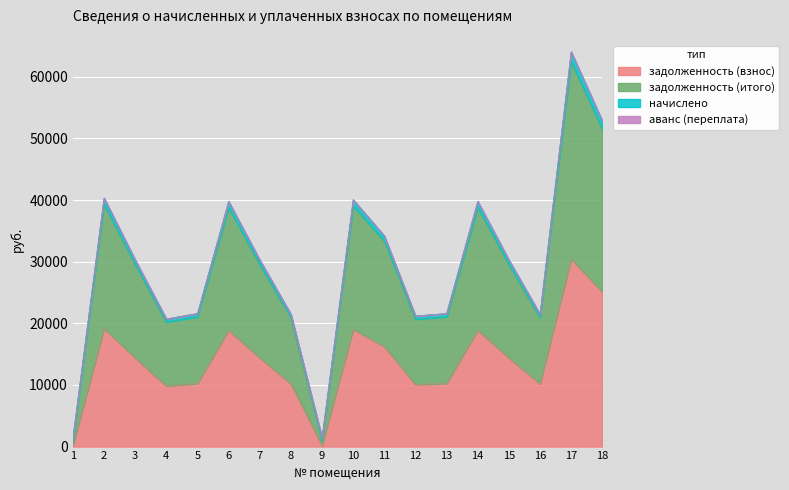

What is the highest value of the задолженность (взнос) series?

30437.5